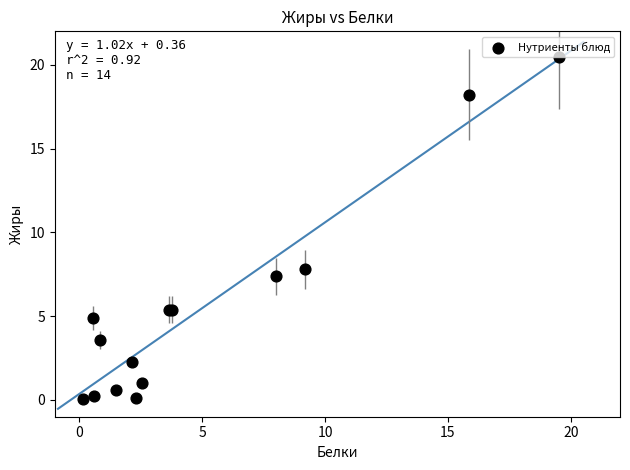

What Y value in the scatter plot is closest to 10?

7.8